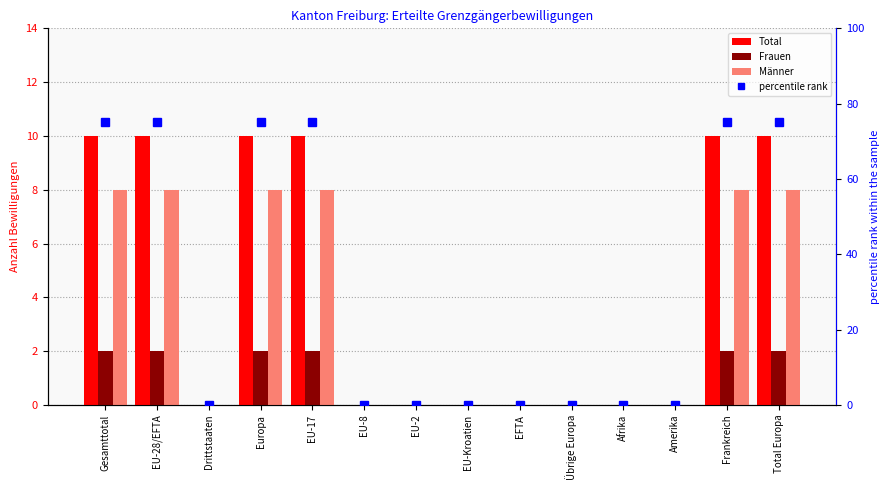

Which series has the widest spread of values?

percentile rank